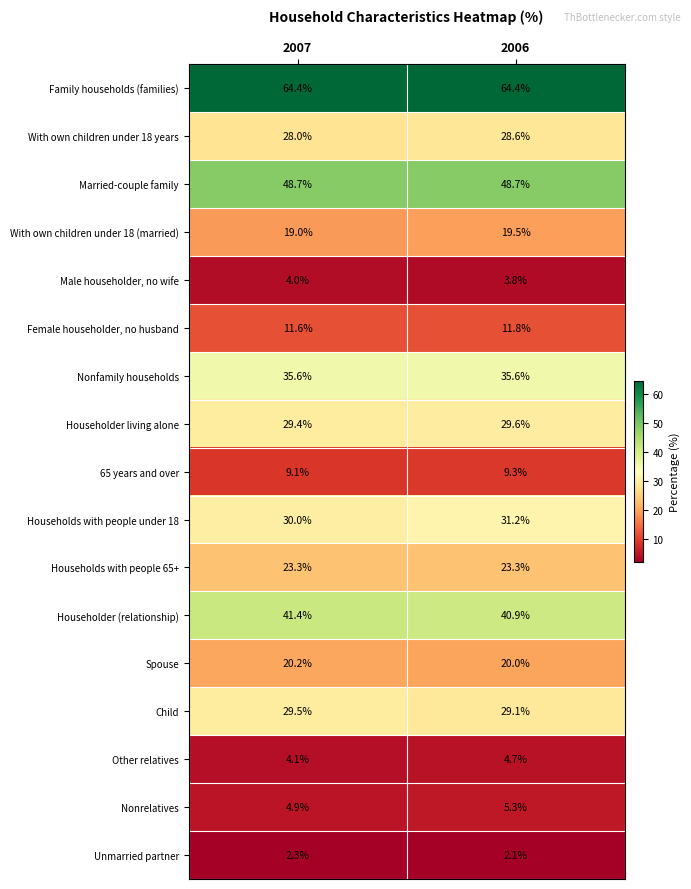

What is the minimum value shown in the chart?

2.1